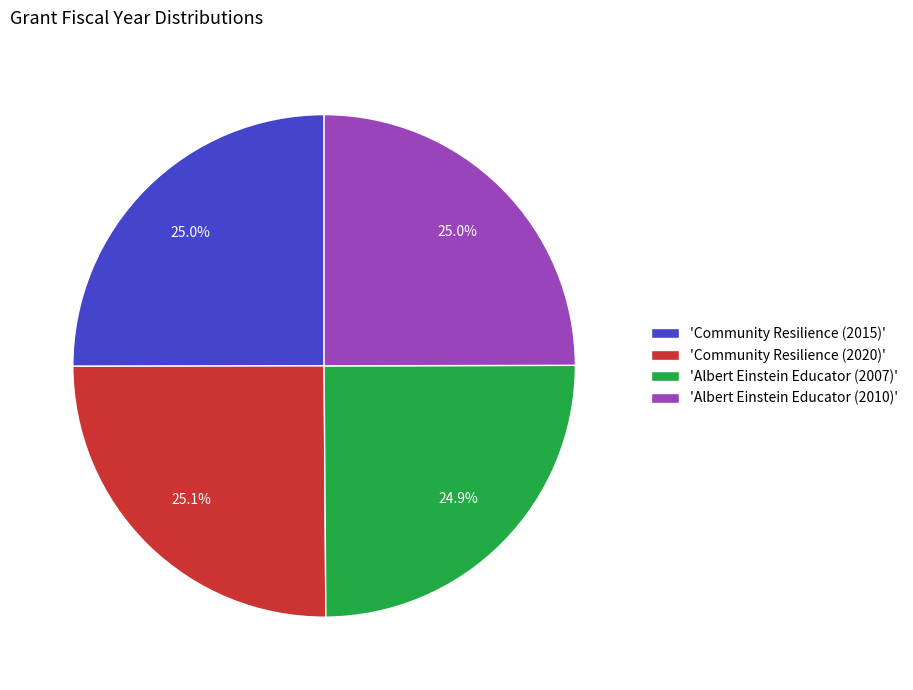

Is there any slice that represents more than half of the pie?

No